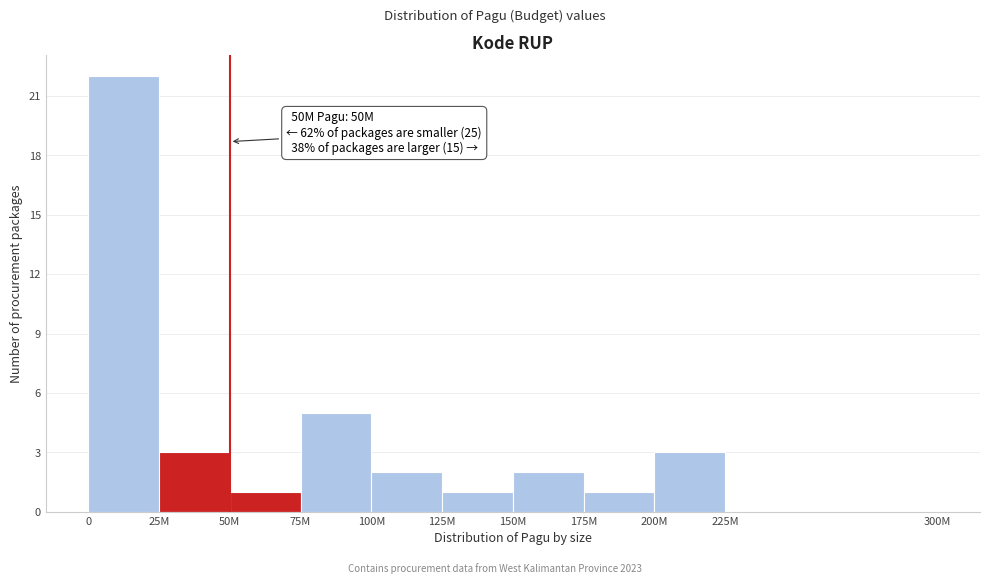

Reading right to left, transcribe all the data shown in this chart.

225M=0	200M=3	175M=1	150M=2	125M=1	100M=2	75M=5	50M=1	25M=3	0=22